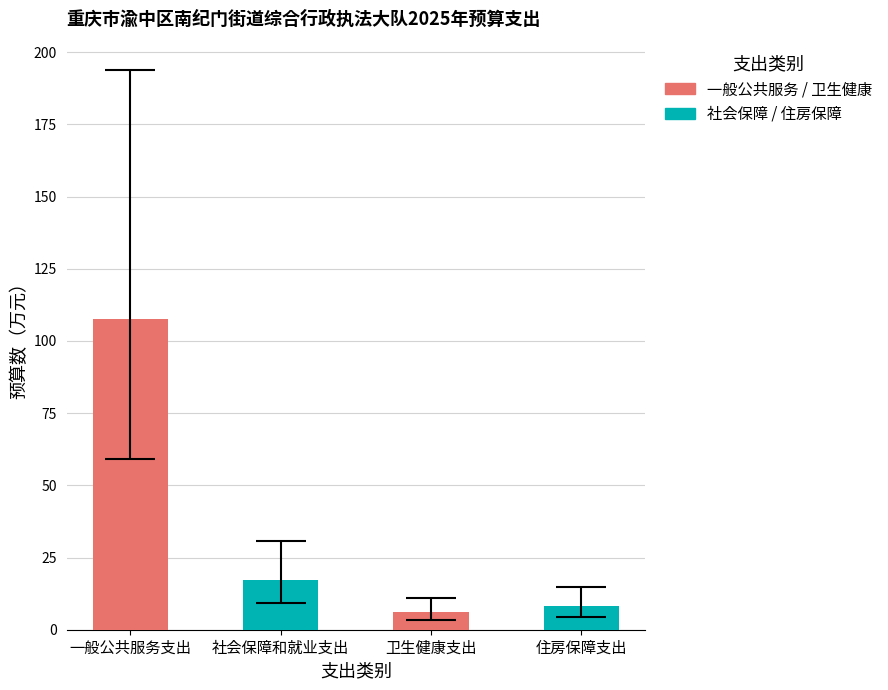

Which has a higher value, 卫生健康支出 or 一般公共服务支出?

一般公共服务支出